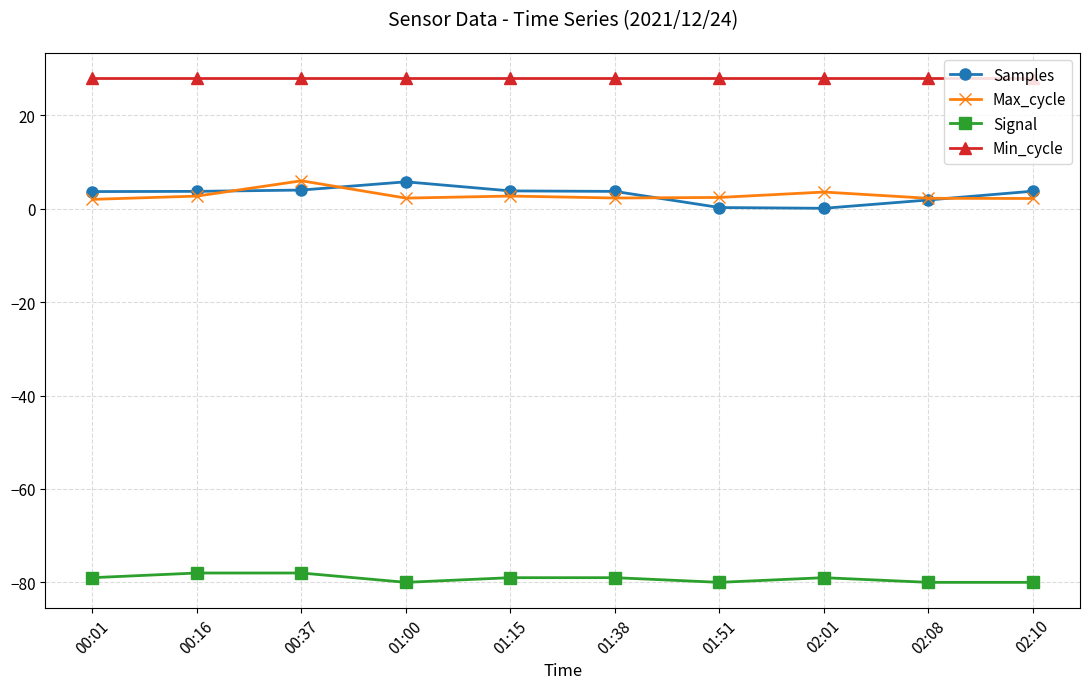

What is the difference between the maximum and minimum values in the Signal series?

2.0